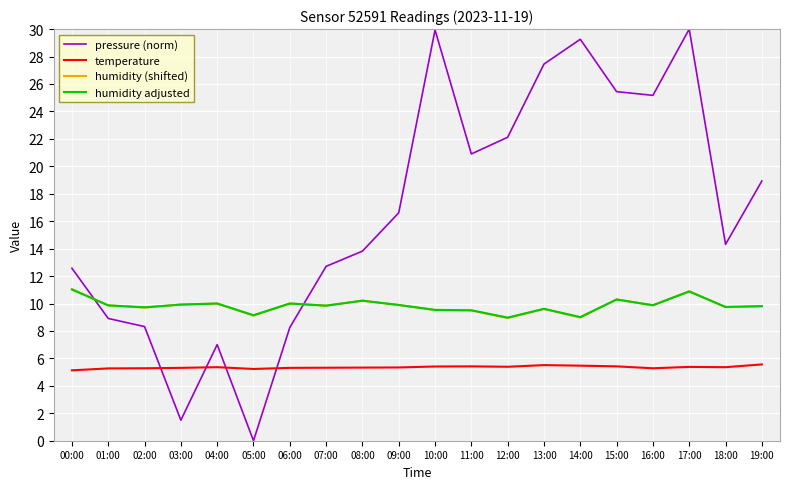

The value of temperature at 14:00 is 5.5. True or false?

True